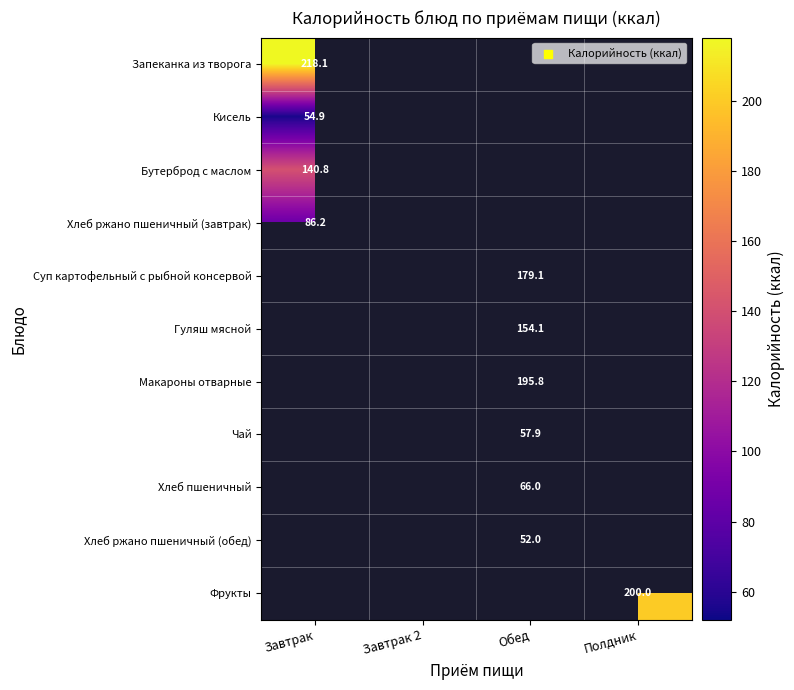

What is the maximum value for Бутерброд с маслом?

140.8